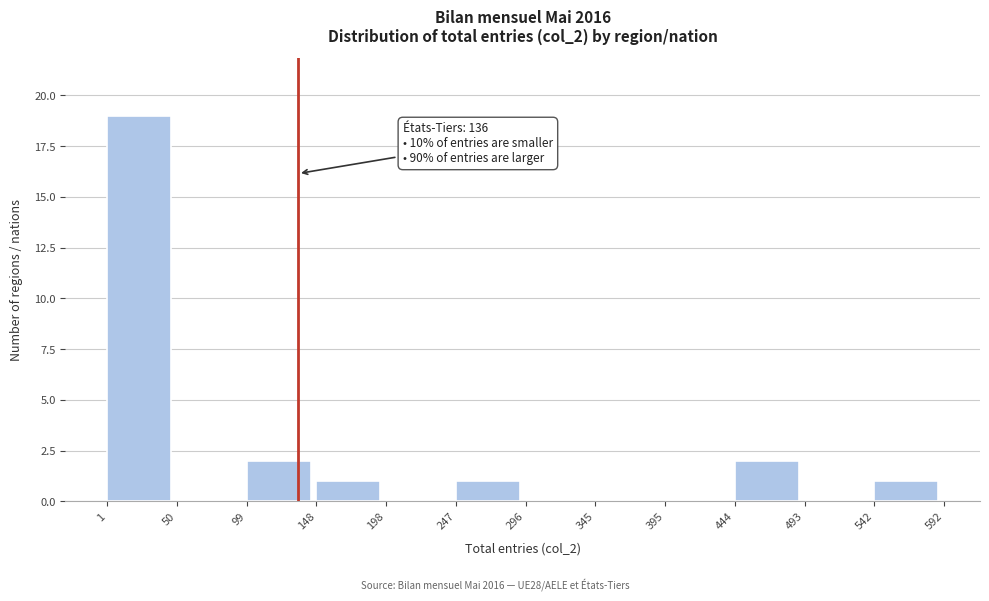

Which range on the x-axis has the tallest bar?

1 to 50